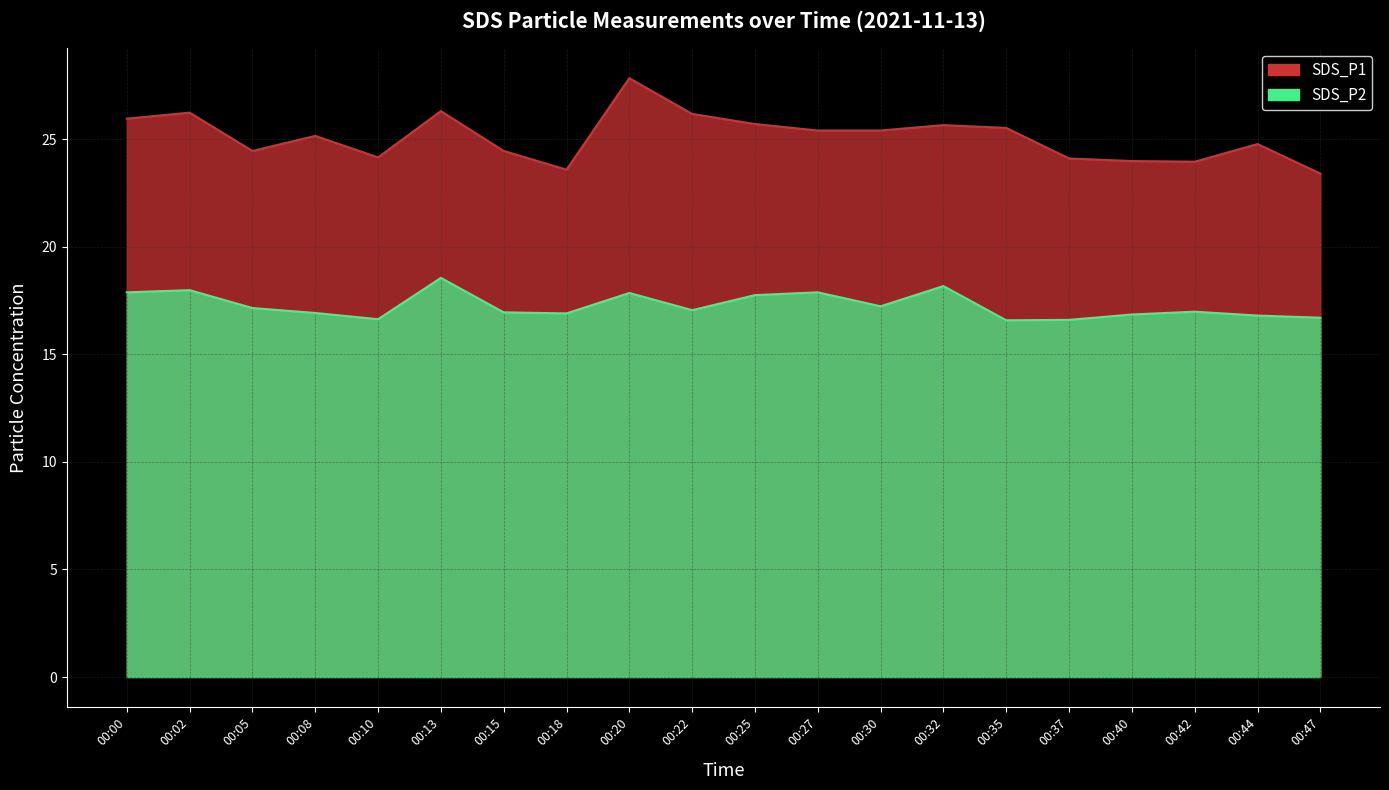

What is the difference between the maximum and minimum values in the SDS_P1 series?

4.4